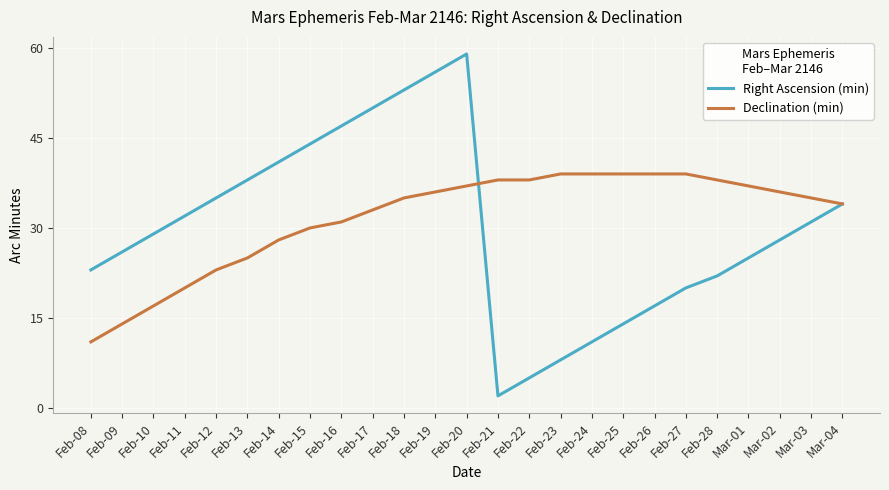

At Feb-19, list the series in order from smallest to largest.

Declination (min), Right Ascension (min)